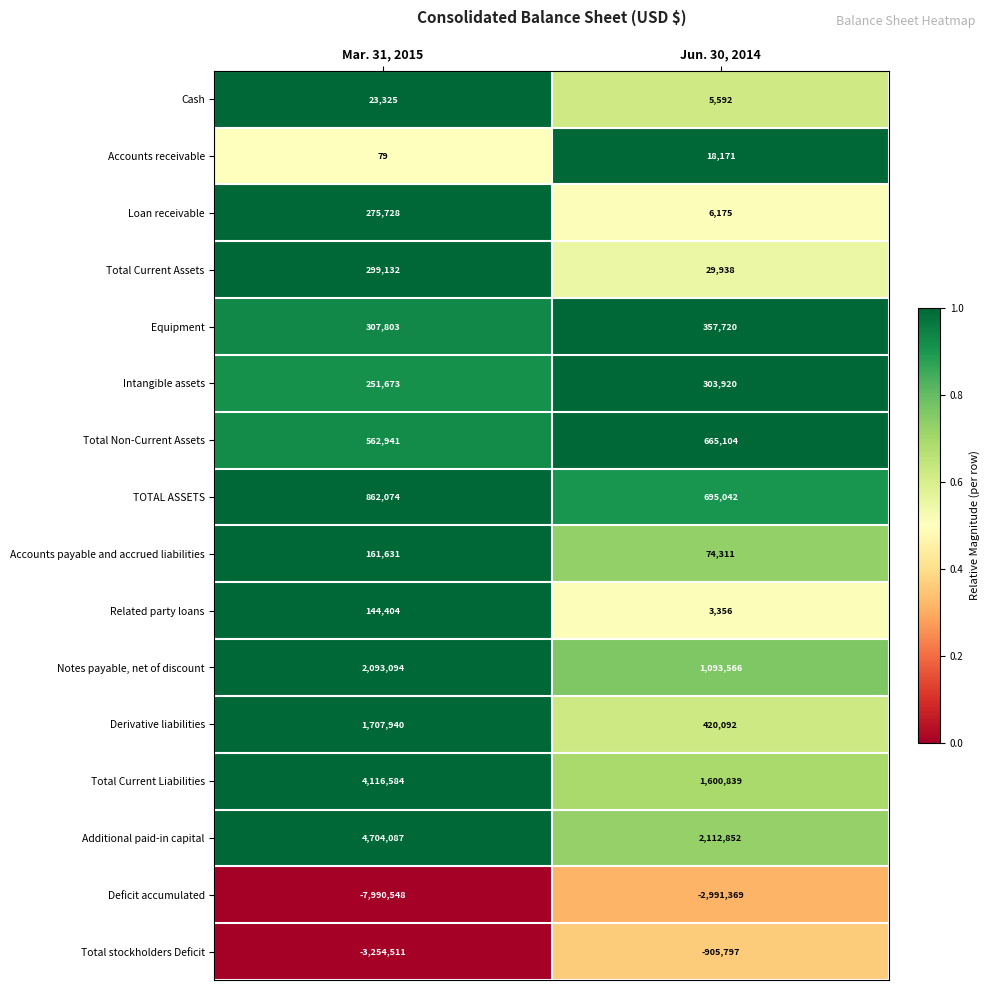

Read the TOTAL ASSETS value at Mar. 31, 2015.

862074